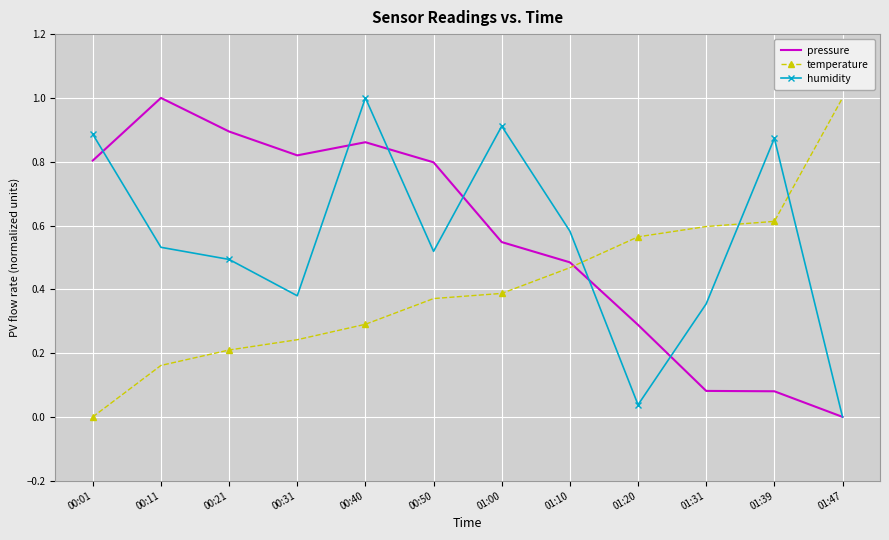

What is the maximum value for pressure?

1.0